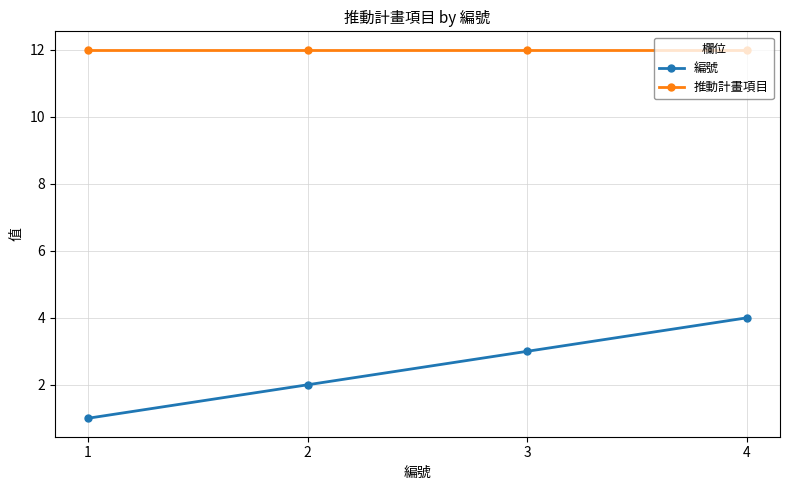

The value of 編號 at 4 is 4. True or false?

True